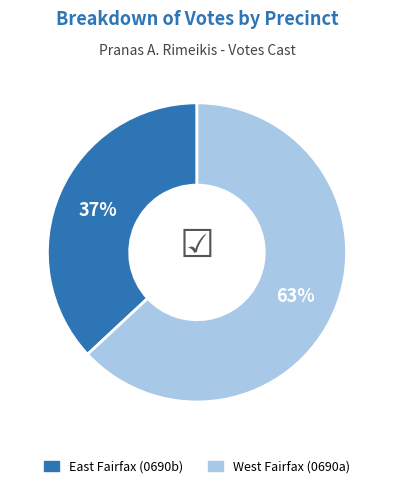

To the nearest percent, what percentage of the pie is West Fairfax (0690a)?

63%